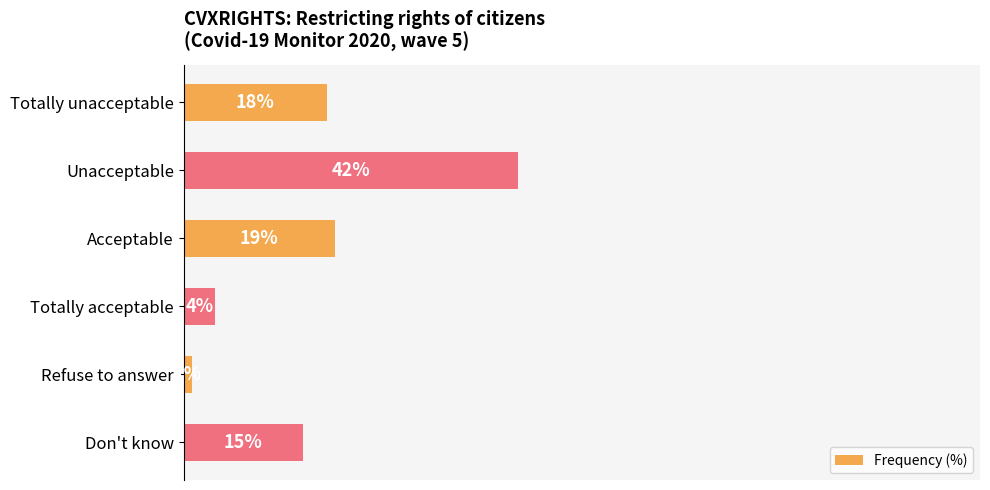

Between Don't know and Acceptable, which is larger?

Acceptable